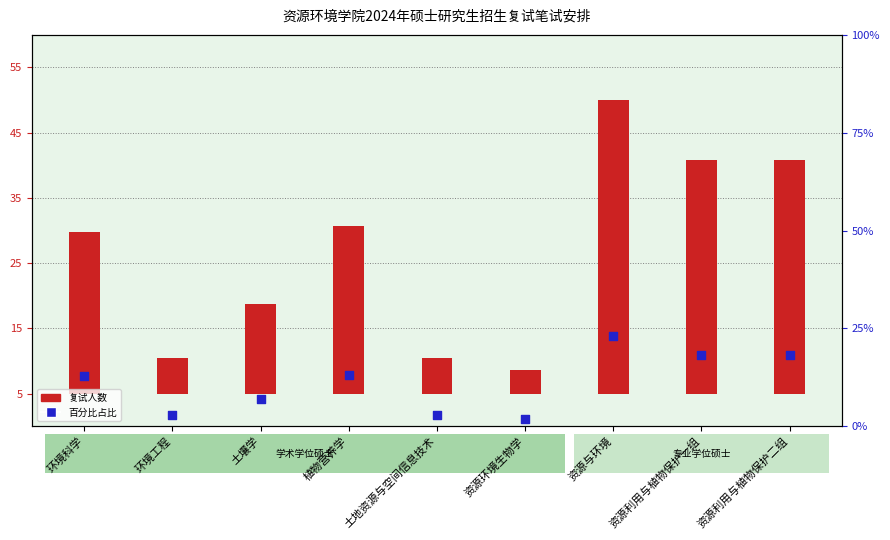

What is the ratio of the value at 资源与环境 to the value at 环境科学?

1.8